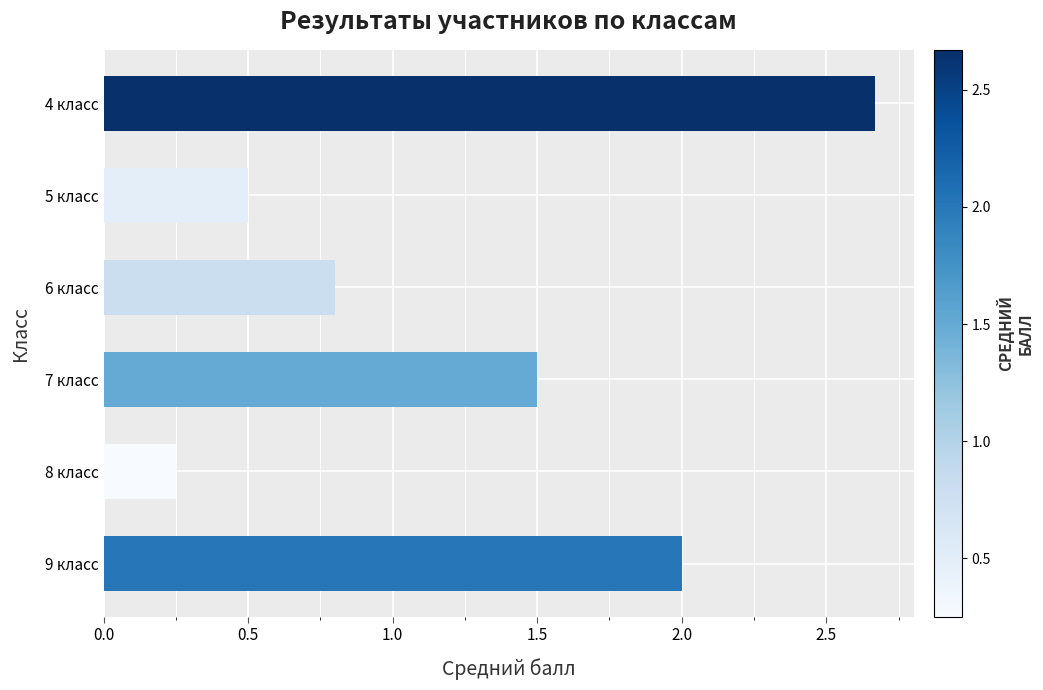

The value at 4 класс is 0.8. True or false?

False